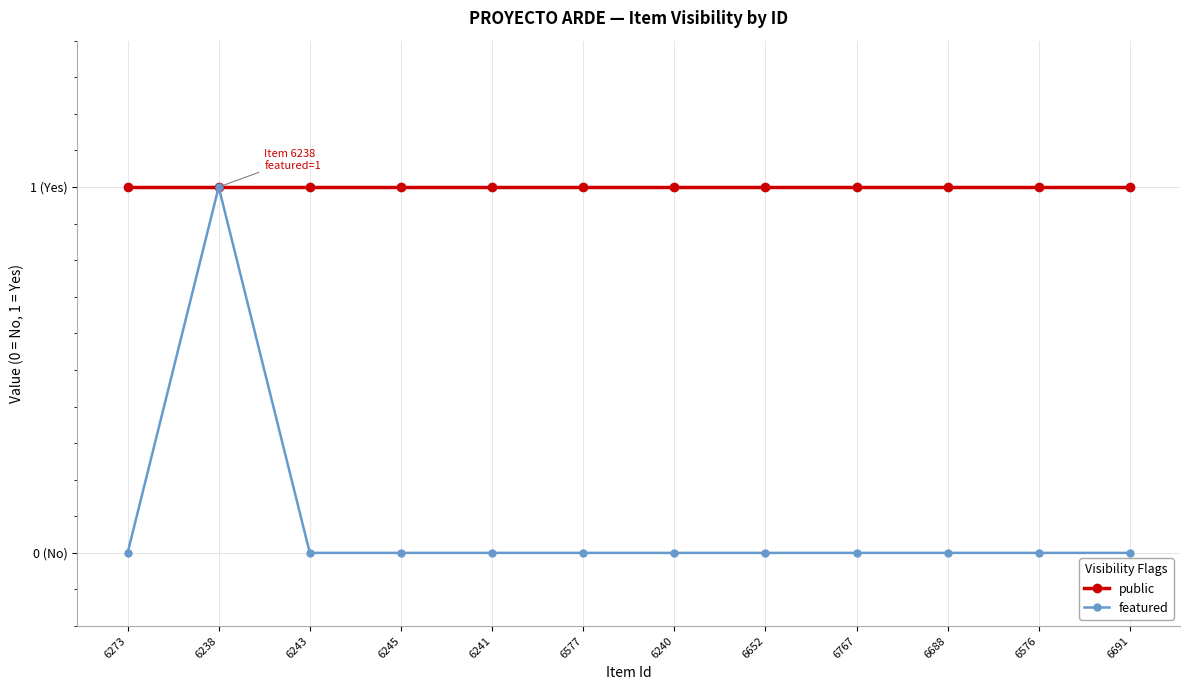

What are all the series names shown in the legend?

public, featured